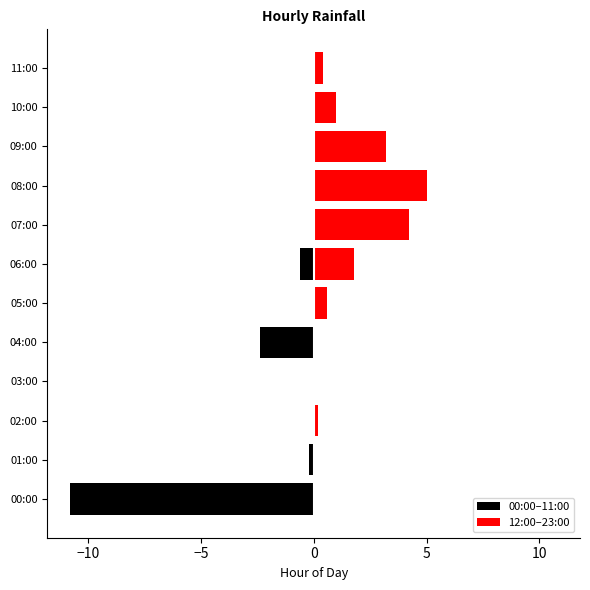

Reading left to right, extract all data points from this chart.

00:00–11:00: -10.8	-0.2	0.0	0.0	-2.4	0.0	-0.6	0.0	0.0	0.0	0.0	0.0
12:00–23:00: 0.0	0.0	0.2	0.0	0.0	0.6	1.8	4.2	5.0	3.2	1.0	0.4